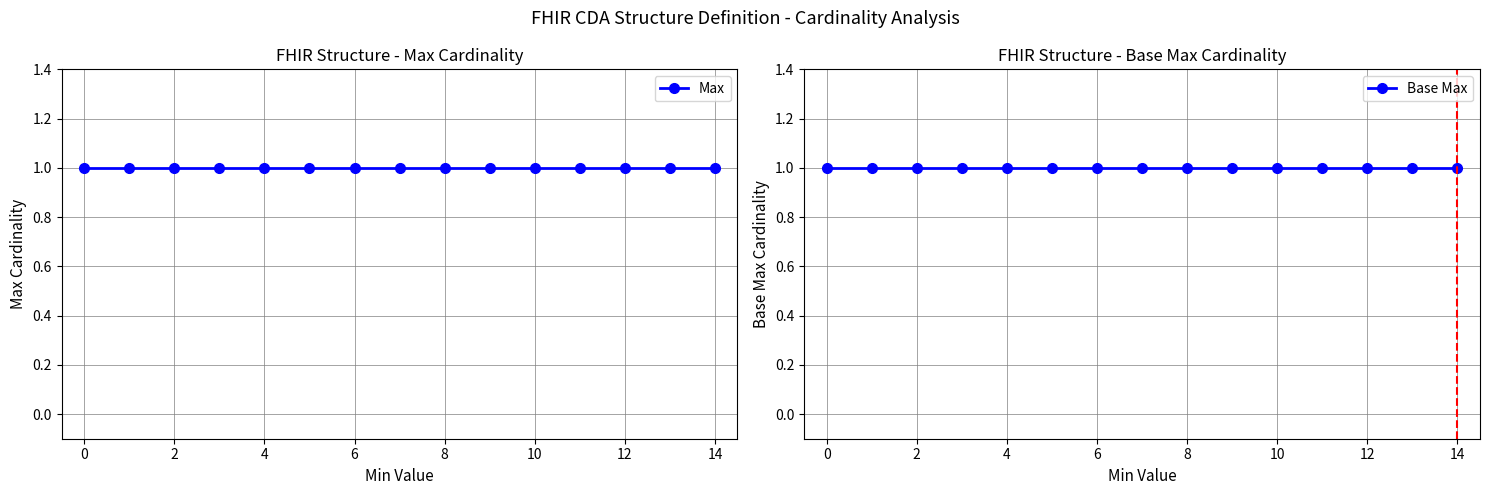

The Base Min series shows 0 at 0. True or false?

False